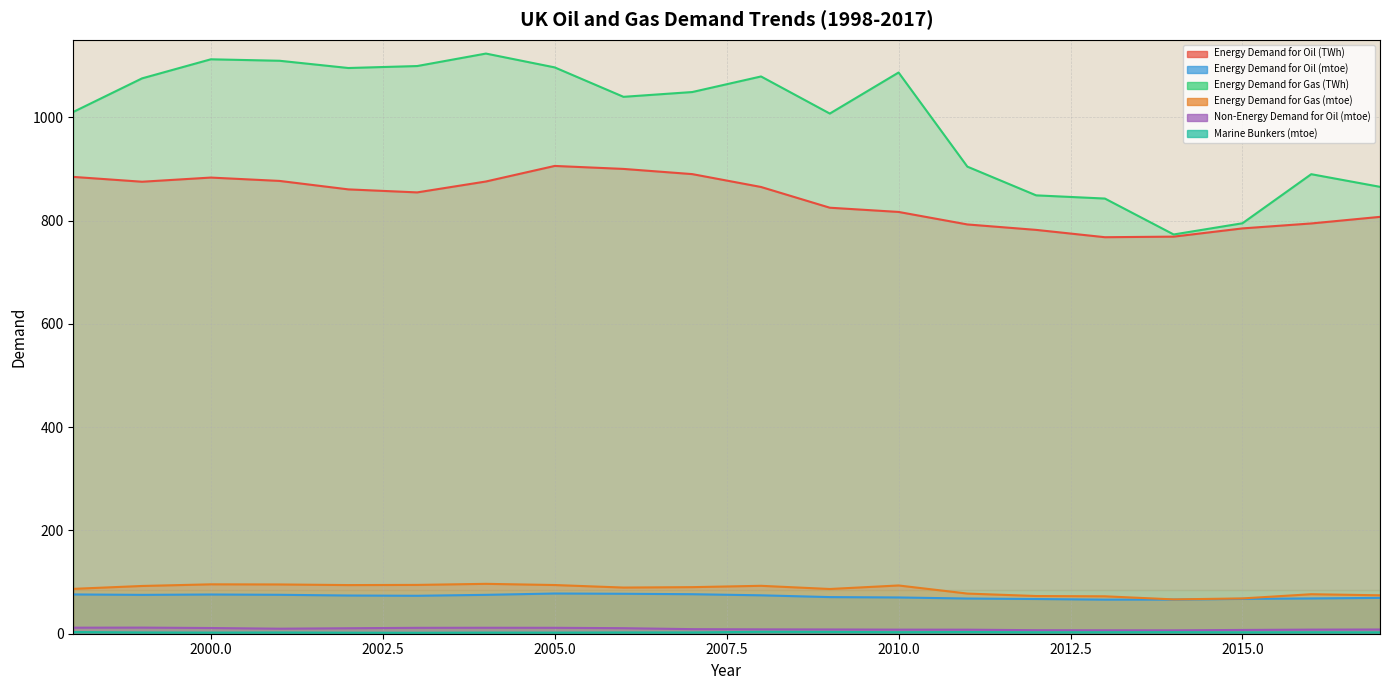

How many interior local peaks does the Energy Demand for Oil (mtoe) series have?

2